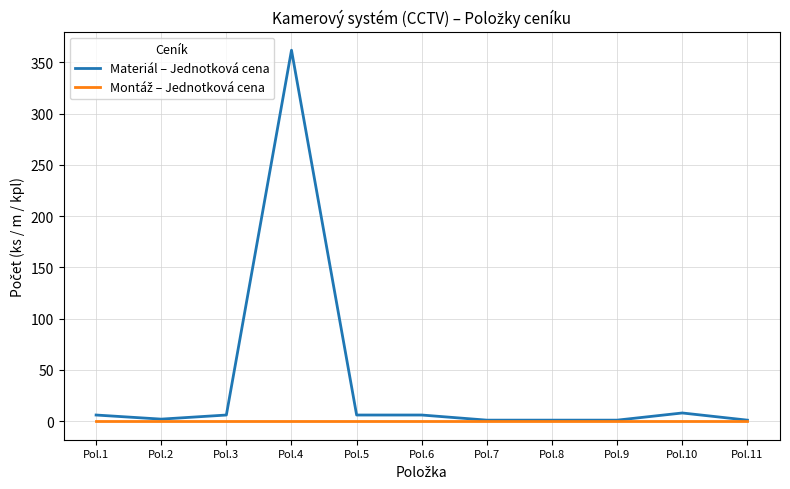

What value does the Materiál – Jednotková cena series have at Pol.11?

1